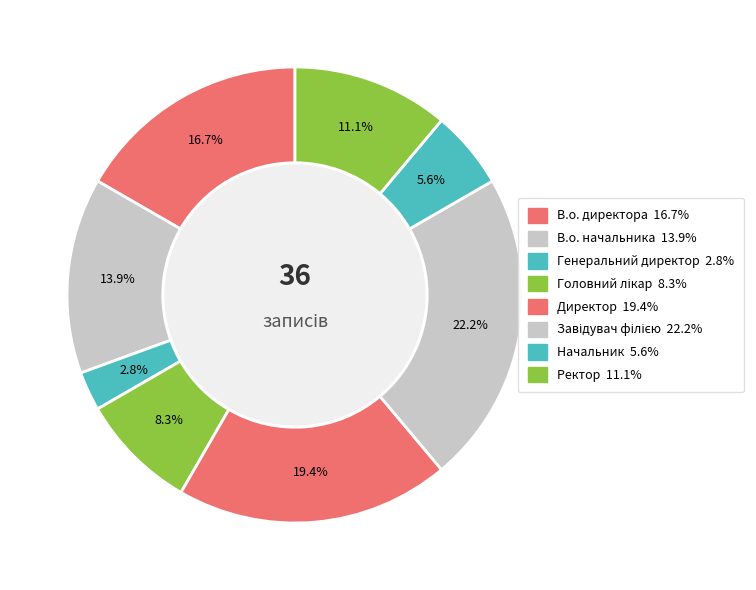

What is the largest slice in the pie chart?

Завідувач філією